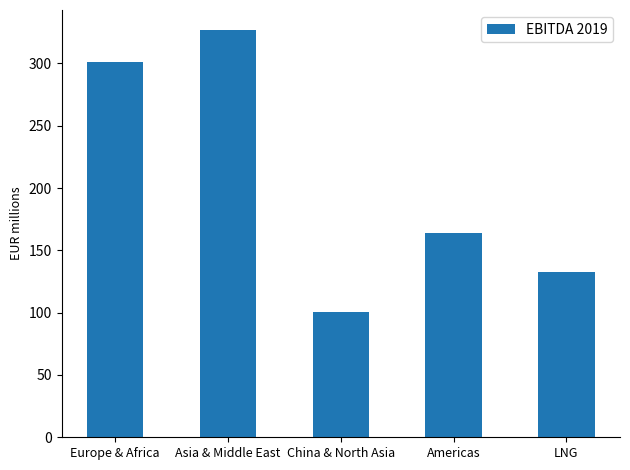

Where is the data nearest to the value 213?

Americas